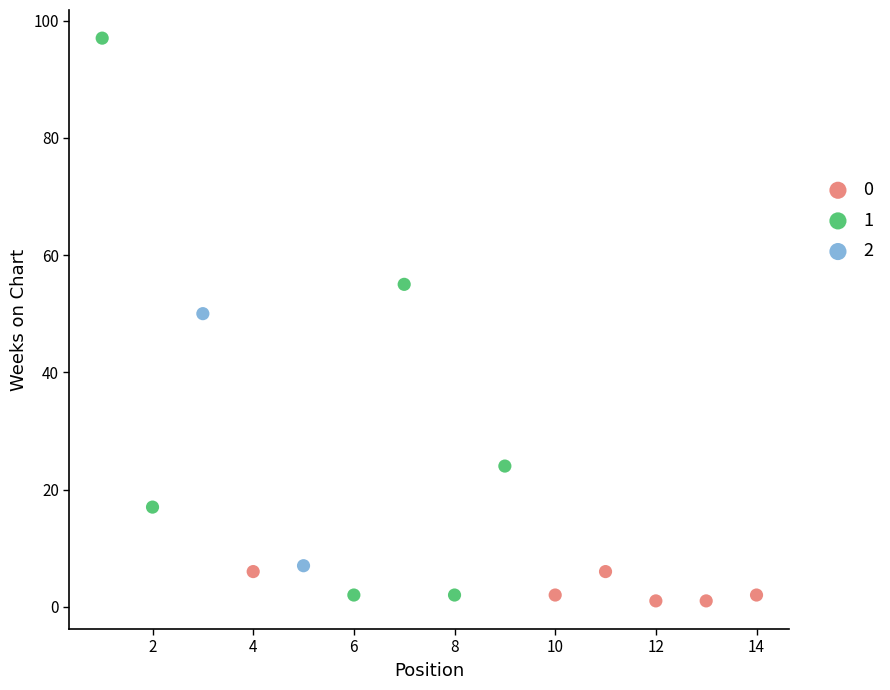

What are all the series names shown in the legend?

0, 1, 2